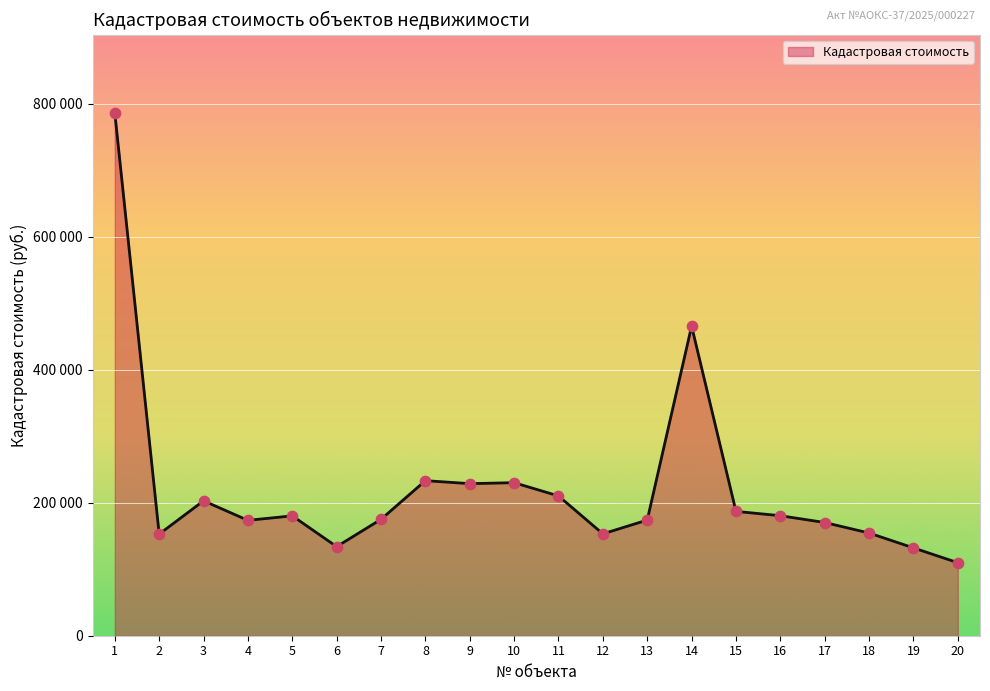

Does the chart have visible grid lines?

Yes